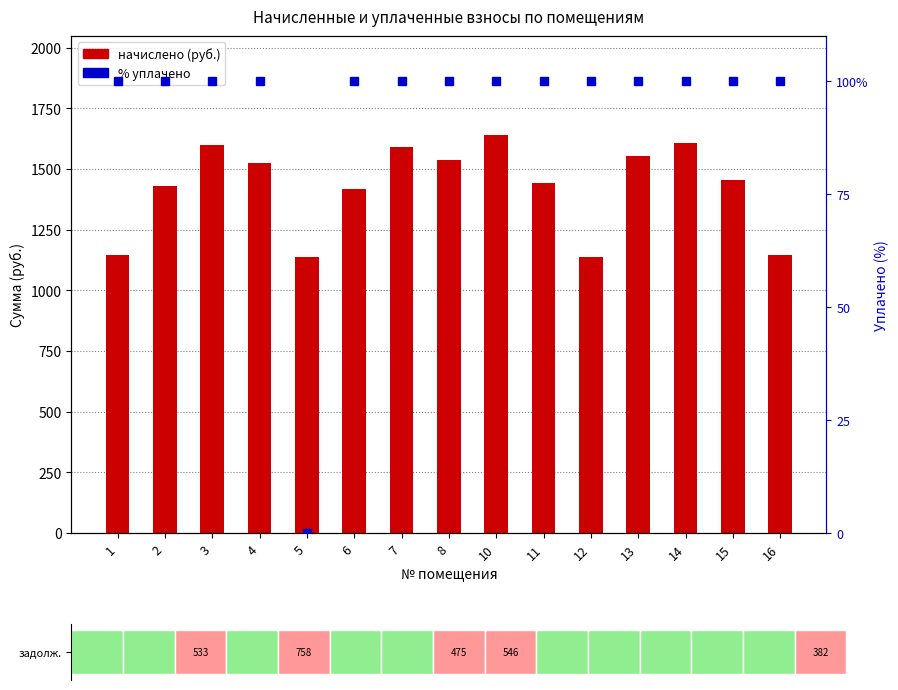

Are the bars grouped side by side (vs. stacked)?

Yes